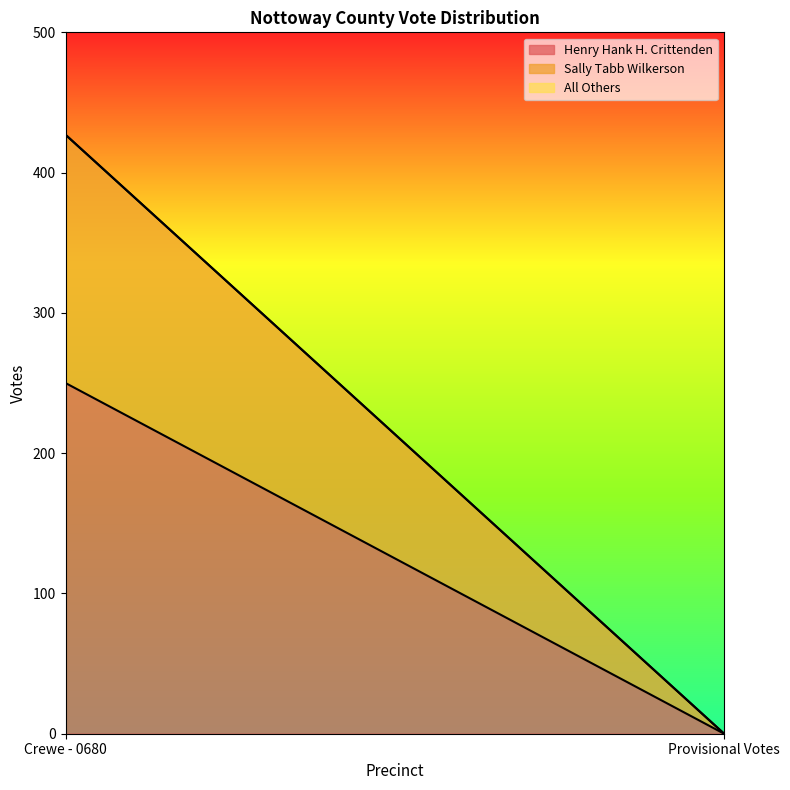

How many lines are shown in the chart?

3